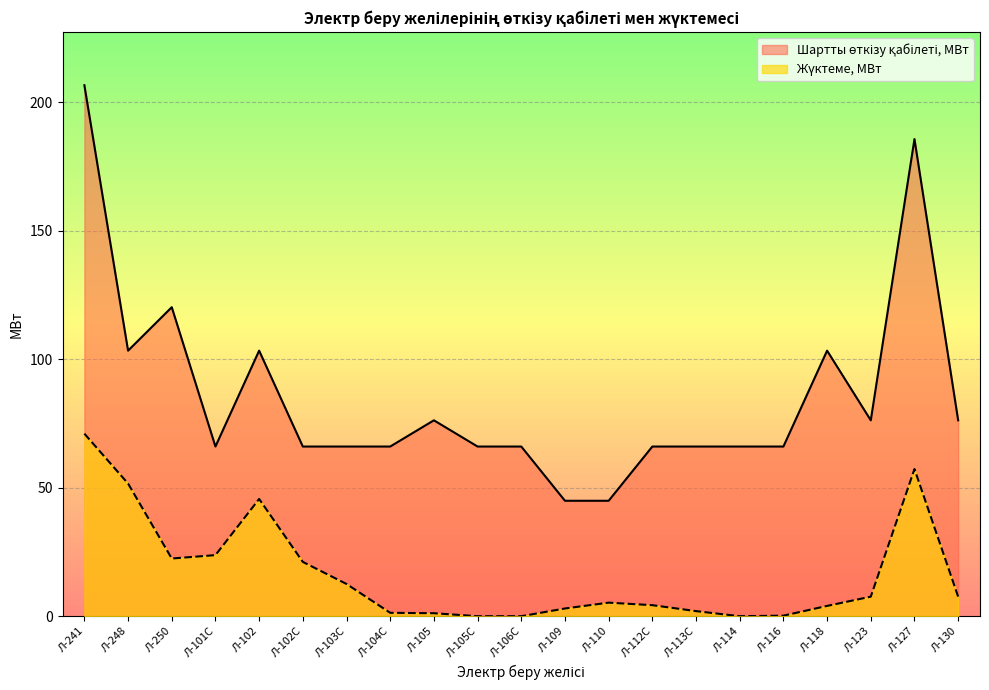

What position from the right is Л-123?

3